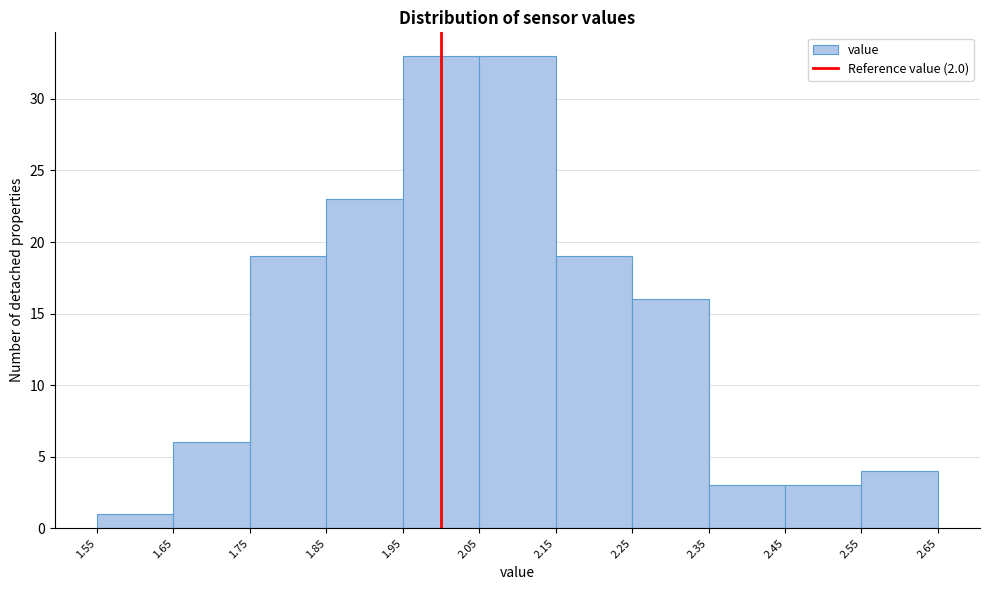

What is the height of the bar covering 2.25 to 2.35 on the x-axis? The values are not printed on the chart, so give them approximately, as read against the axis.

16